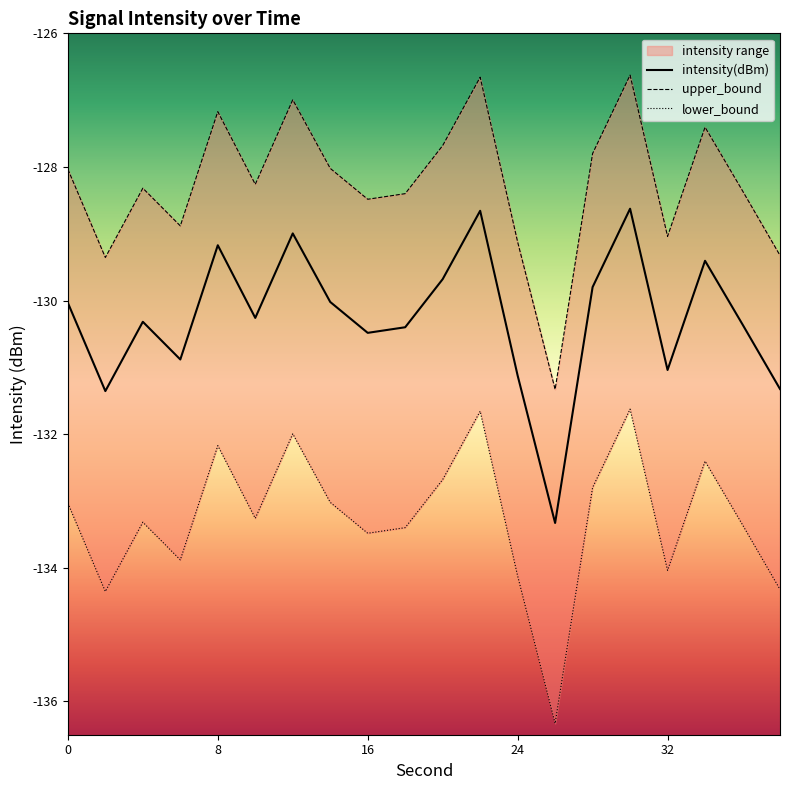

True or false: upper_bound and mean_intensity intersect in this chart.

False